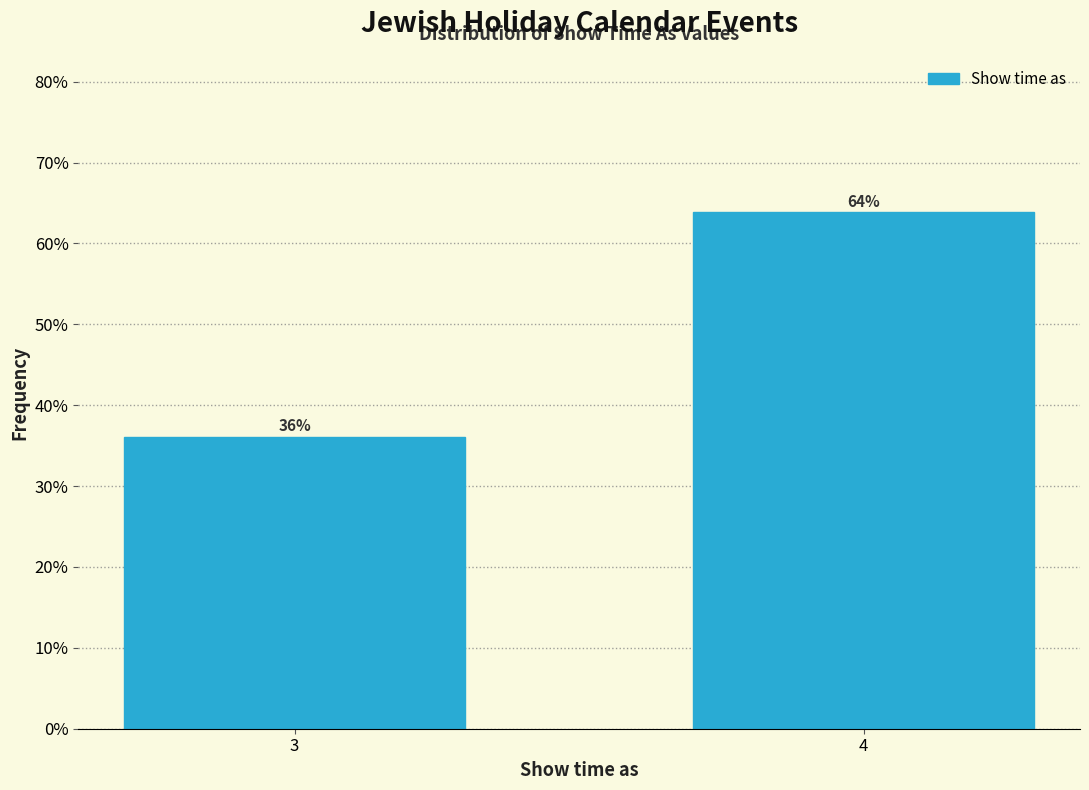

Are the bars horizontal?

No